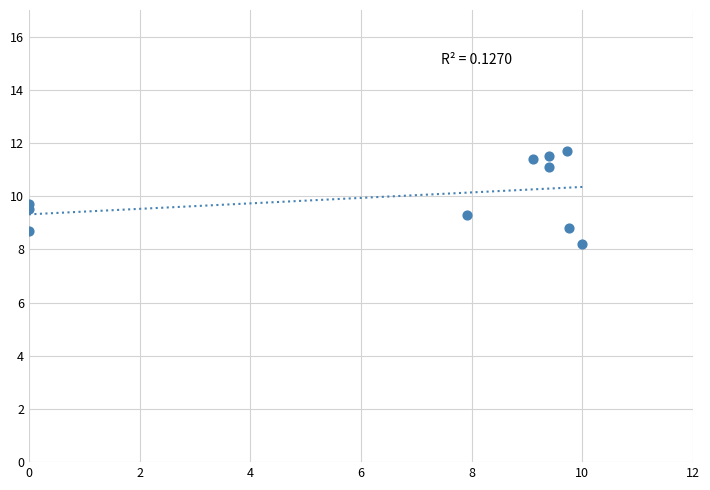

What is the range of X values (max minus min)?

10.0